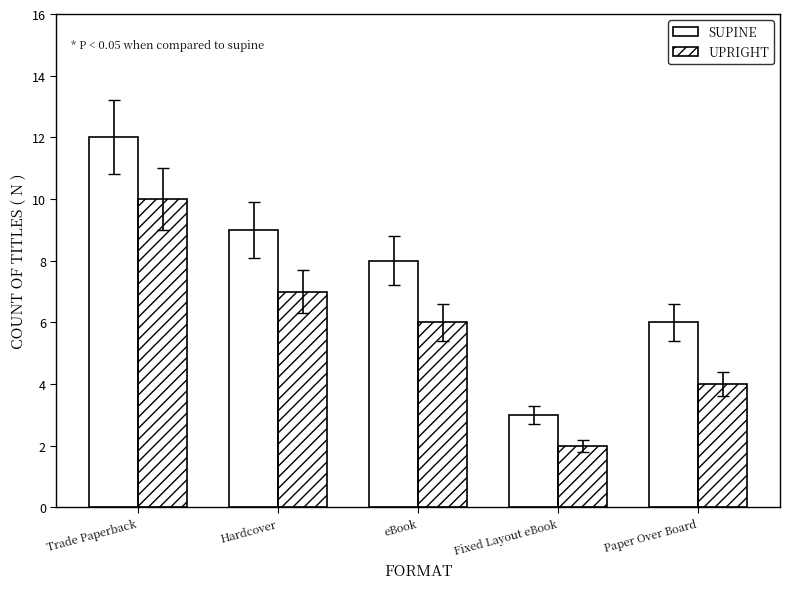

Rank the categories by UPRIGHT value from lowest to highest.

Fixed Layout eBook, Paper Over Board, eBook, Hardcover, Trade Paperback